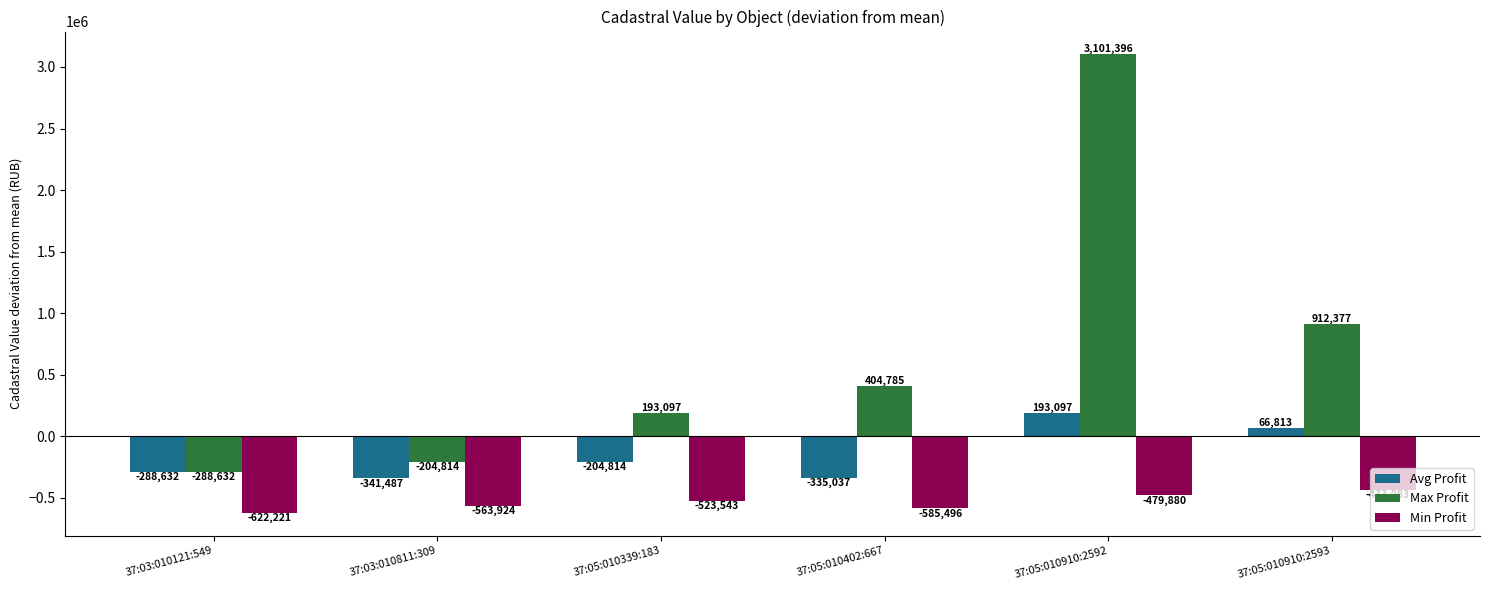

What is the greatest value displayed?

3101396.4